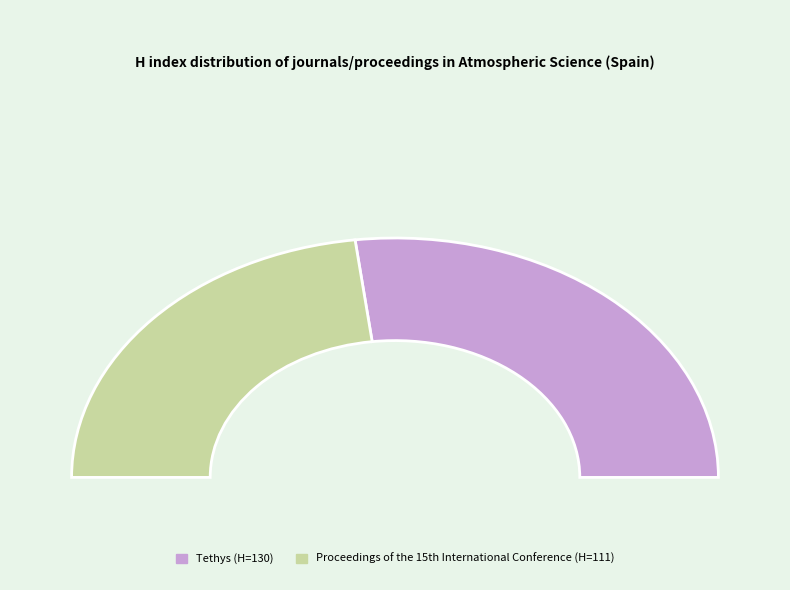

What is the majority slice?

Tethys